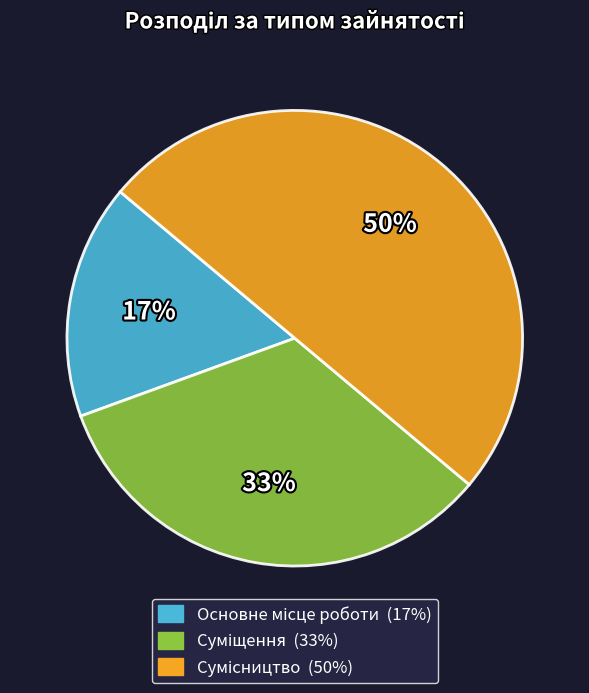

To the nearest percent, what is the difference between the largest and smallest slice percentages?

33%